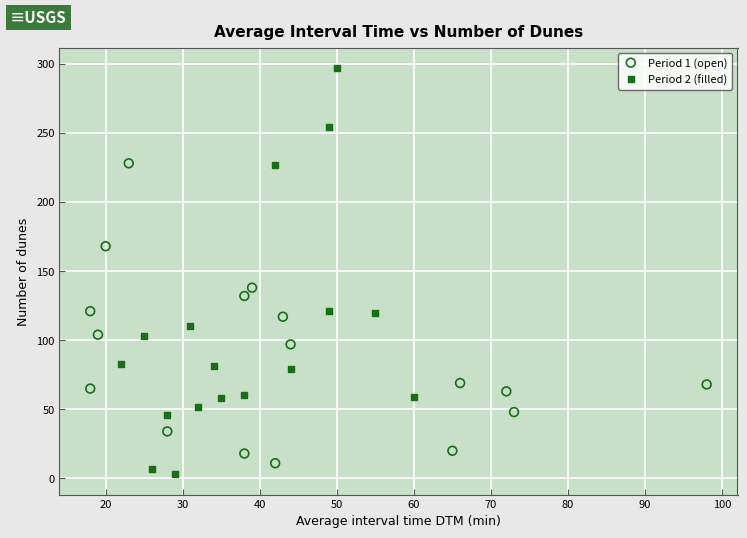

Which series contains the highest Y value?

Period 2 (filled)